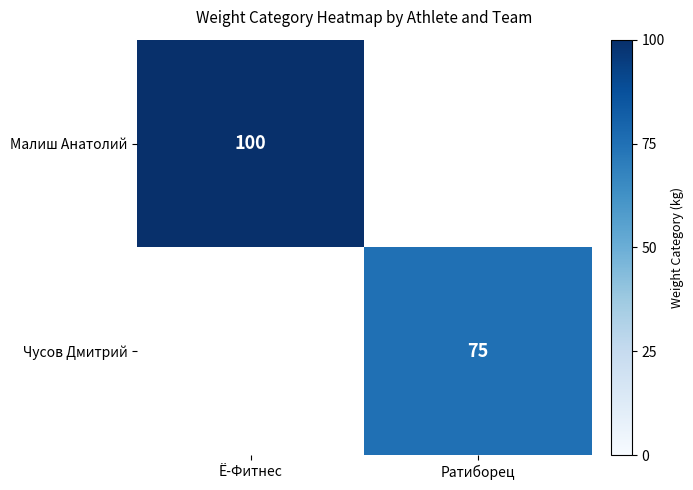

The value of Чусов Дмитрий at Ратиборец is 75. True or false?

True